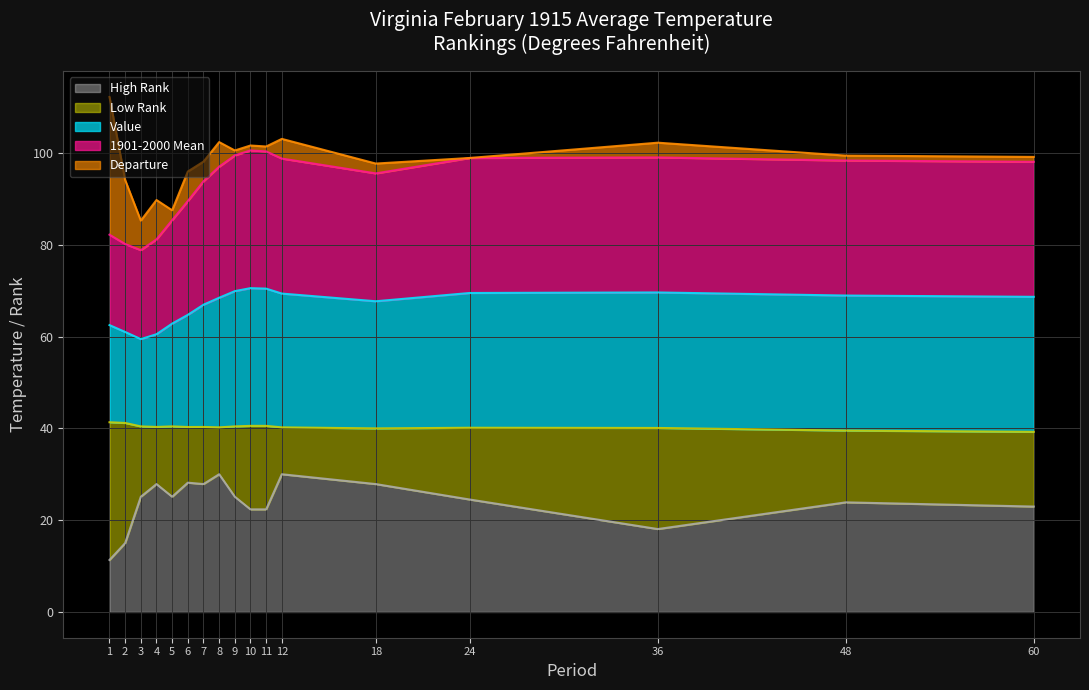

What is the highest value of the High Rank series?

30.0